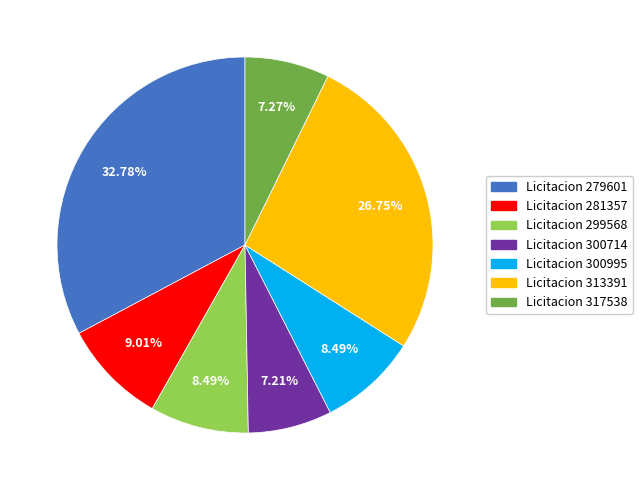

Count the number of slices in the pie.

7